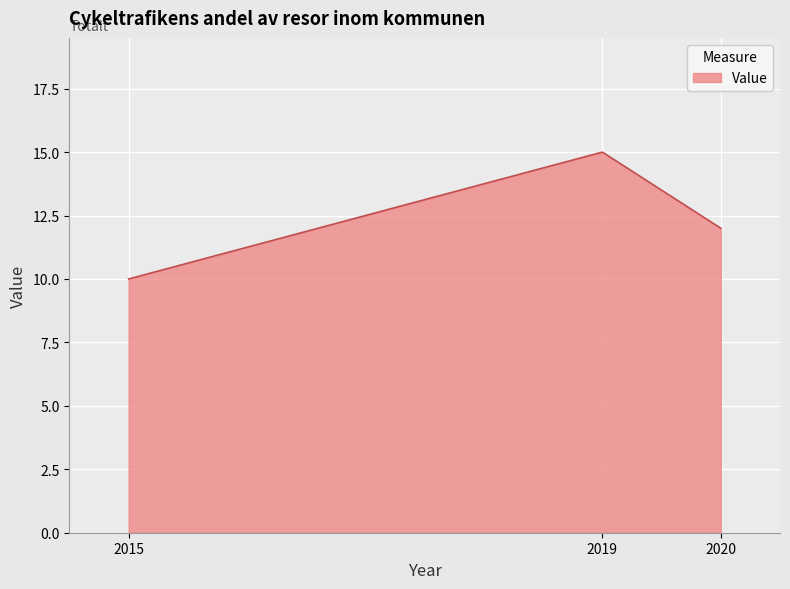

What is the maximum value shown in the chart?

15.0